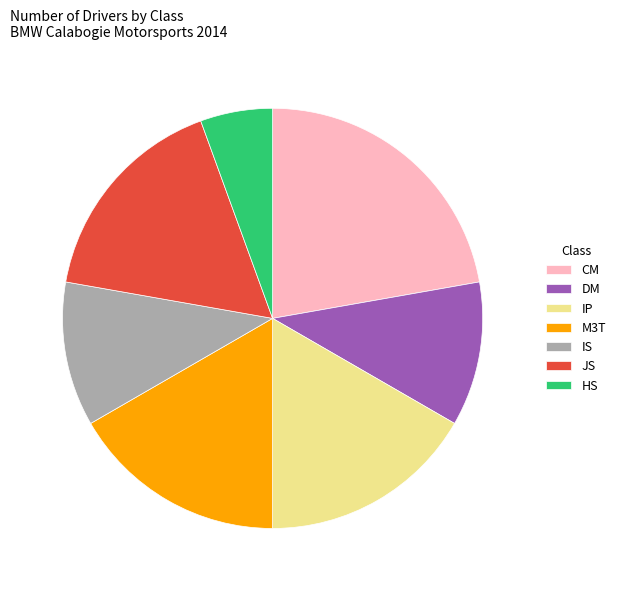

Which category has the biggest portion of the pie?

CM